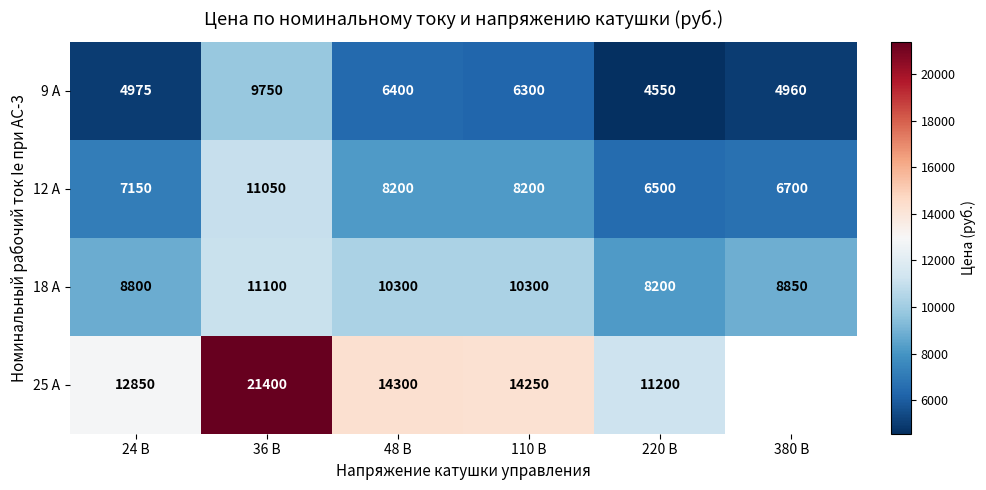

What is the approximate value of 12 А at 110 В?

8200